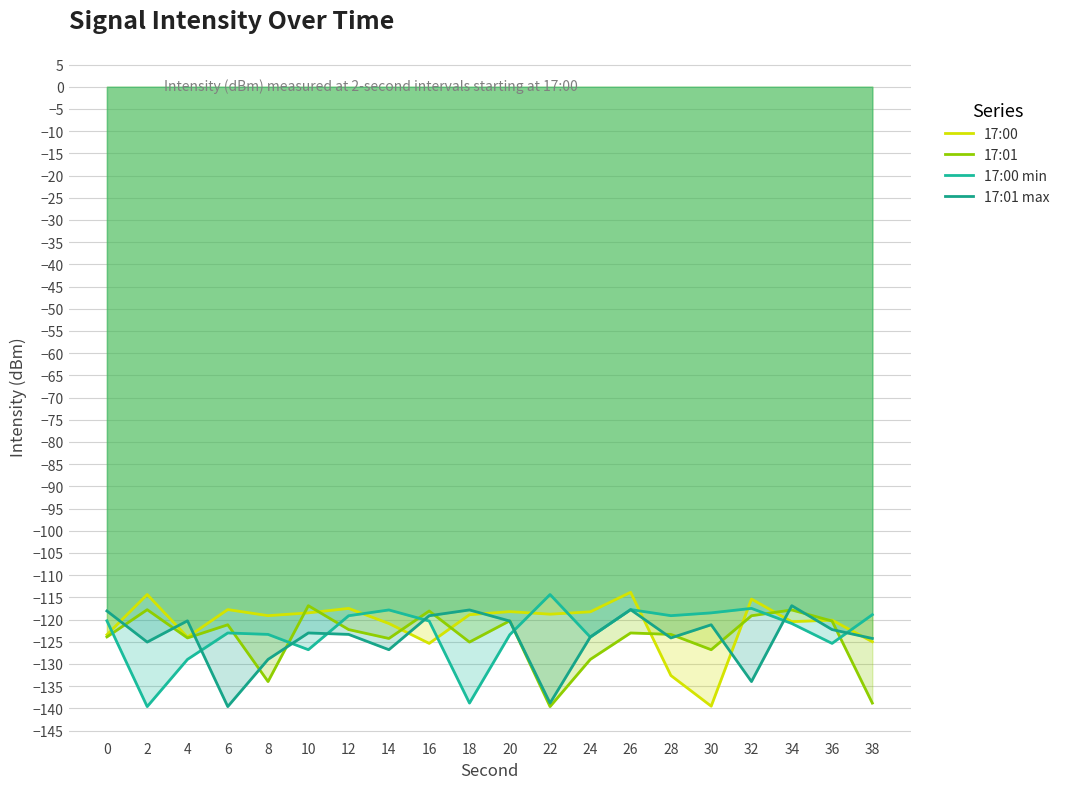

What is the average value of the 17:01 max series?

-124.3